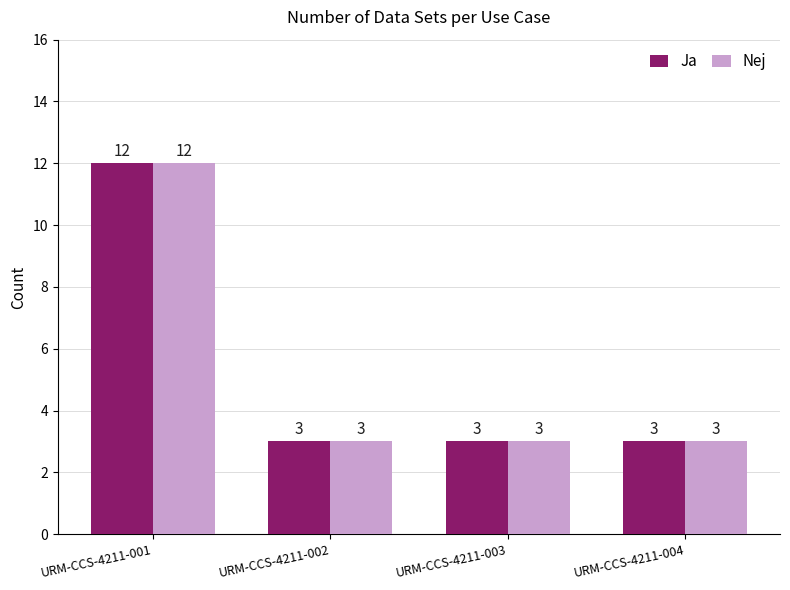

Reading left to right, extract all data points from this chart.

Ja: 12	3	3	3
Nej: 12	3	3	3